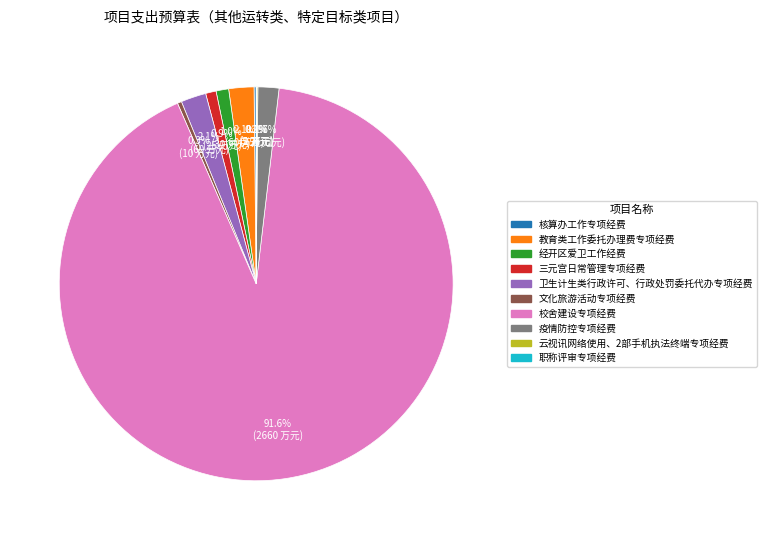

What is the majority slice?

校舍建设专项经费